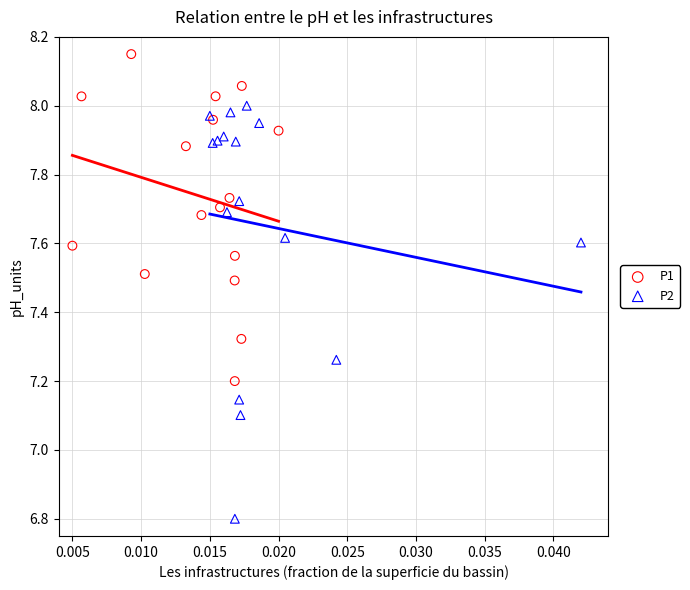

Which series reaches the maximum Y coordinate?

P1